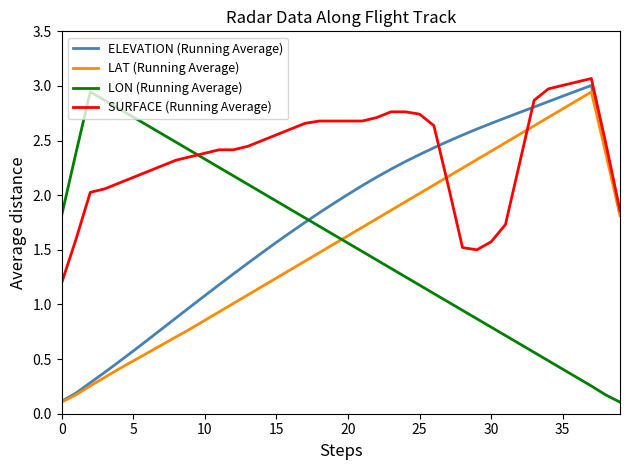

Which series ends up on top after the final intersection of LON (Running Average) and ELEVATION (Running Average)?

ELEVATION (Running Average)